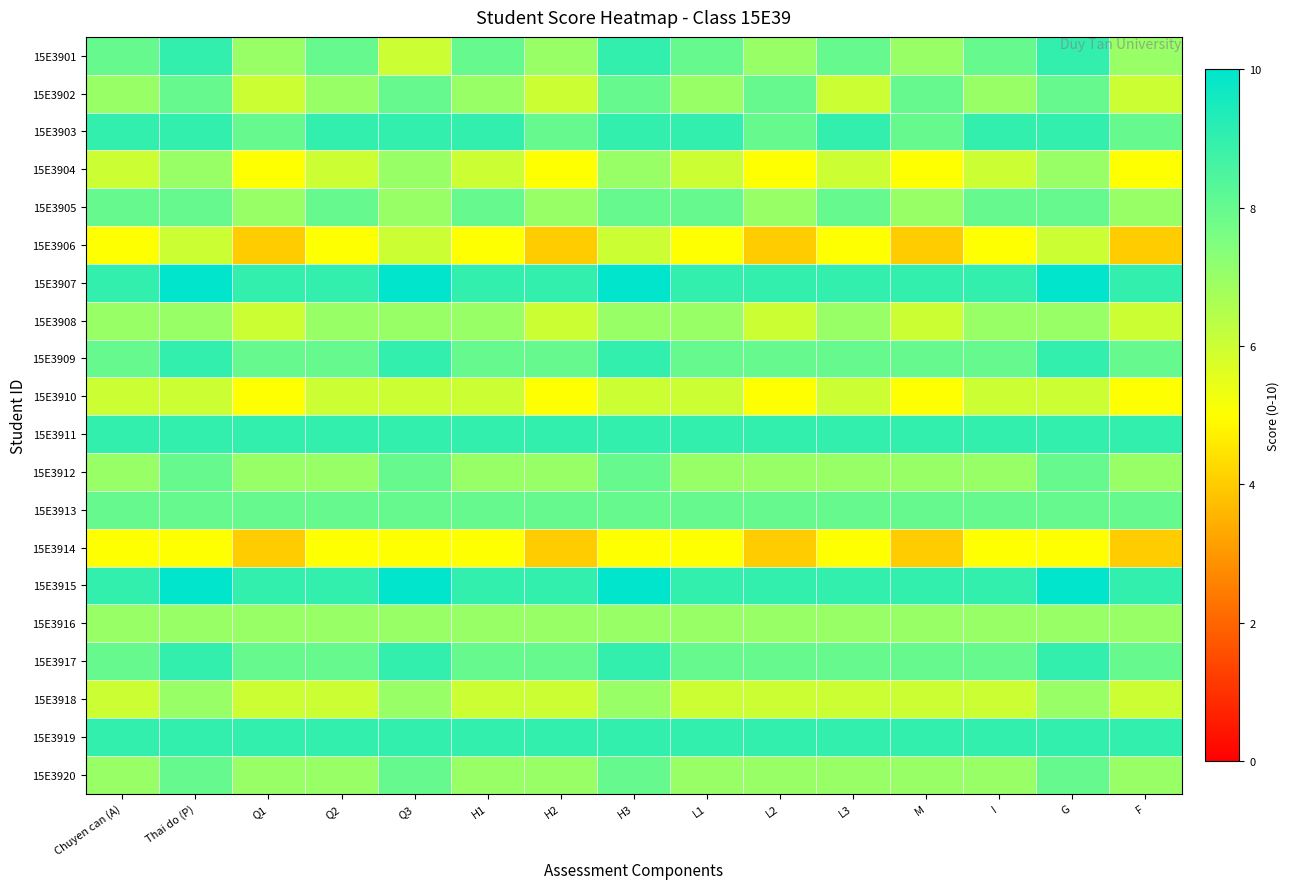

At which category is the sum across all series the highest?

Thai do (P)